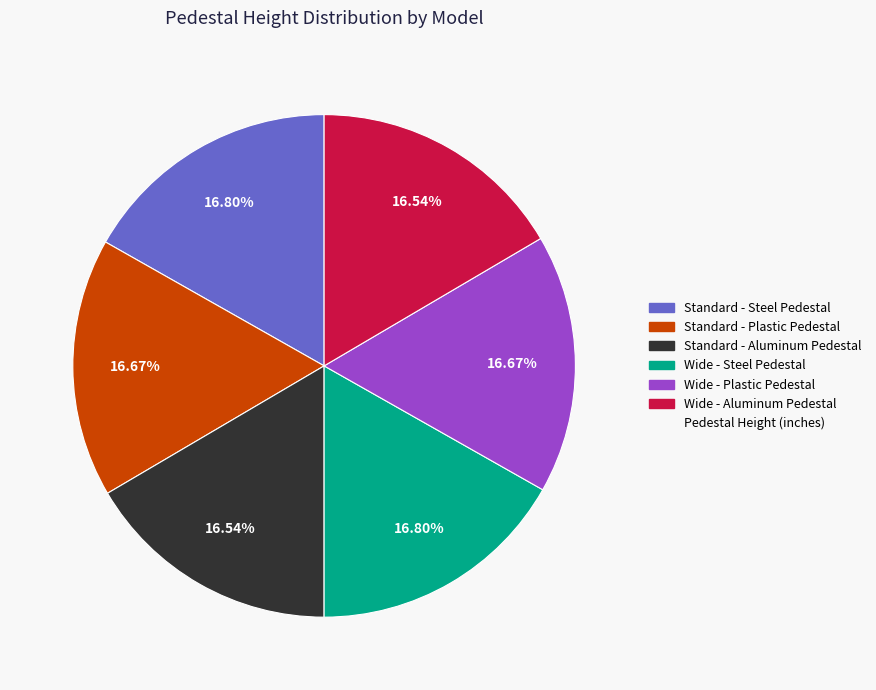

Does any single category account for the majority?

No